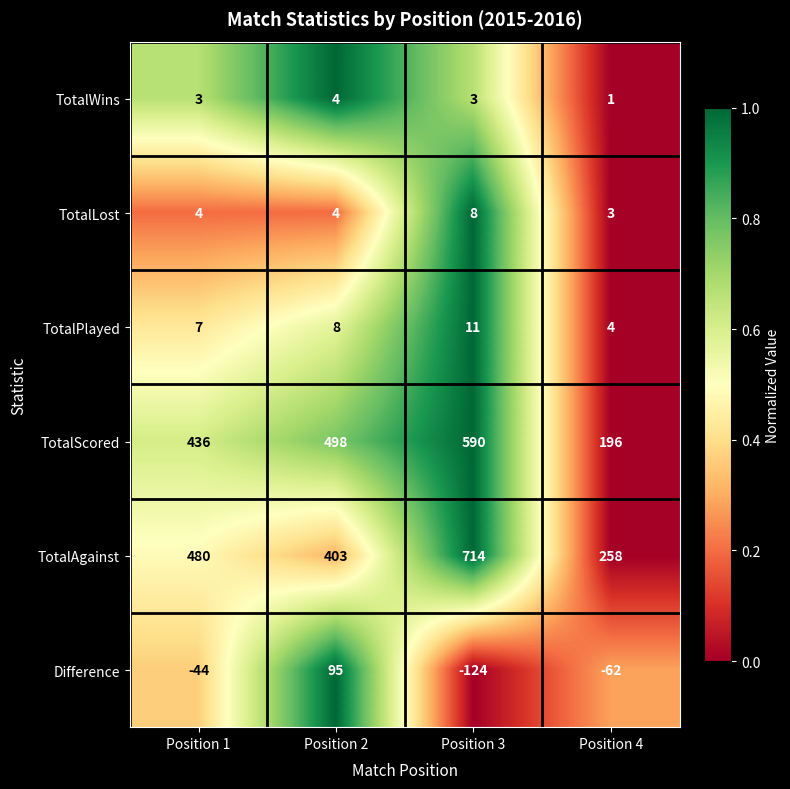

Which series changed the most between Position 1 and Position 3?

TotalAgainst